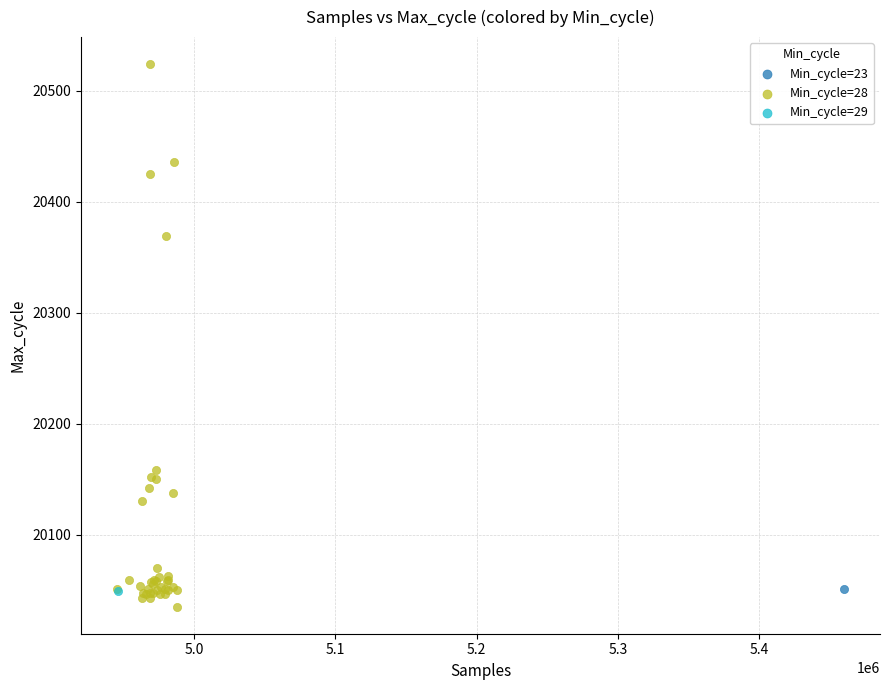

What are all the series names shown in the legend?

Min_cycle=23, Min_cycle=28, Min_cycle=29